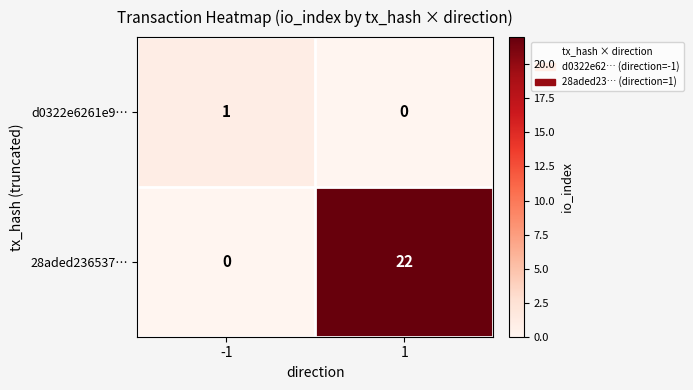

What is the sum of the 28aded236537… values at -1 and 1?

22